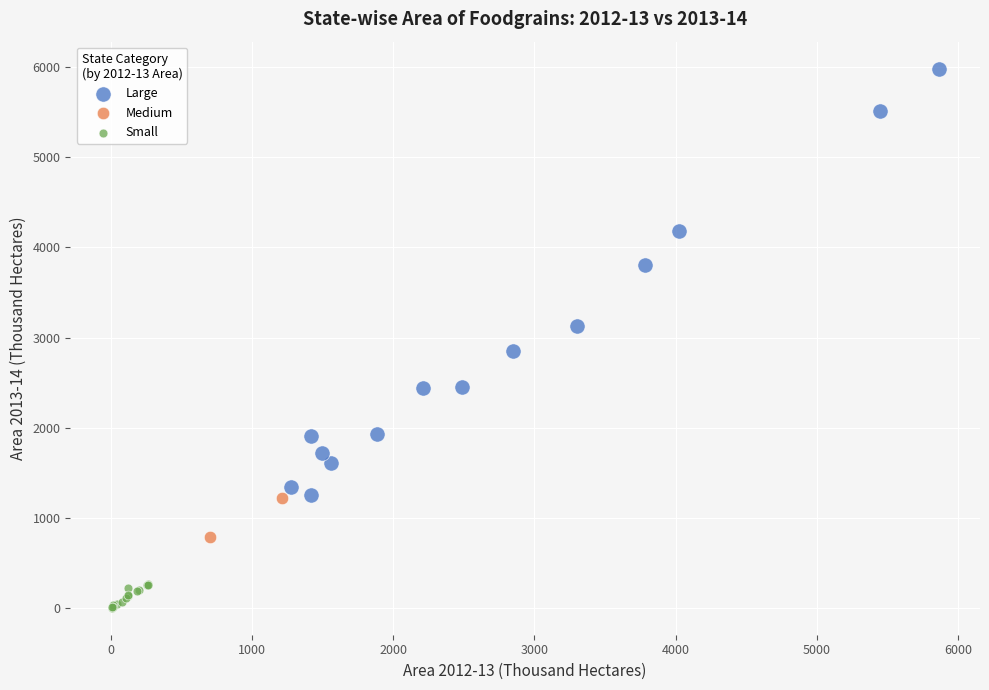

Which series contains the lowest Y value?

Small